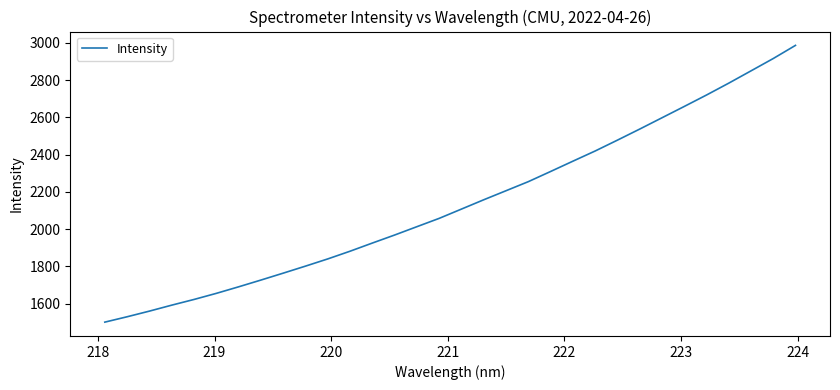

What is the maximum value shown in the chart?

2986.2